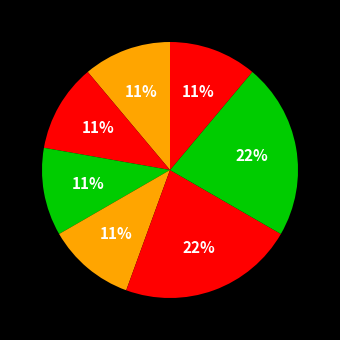

How many segments does this pie chart have?

7